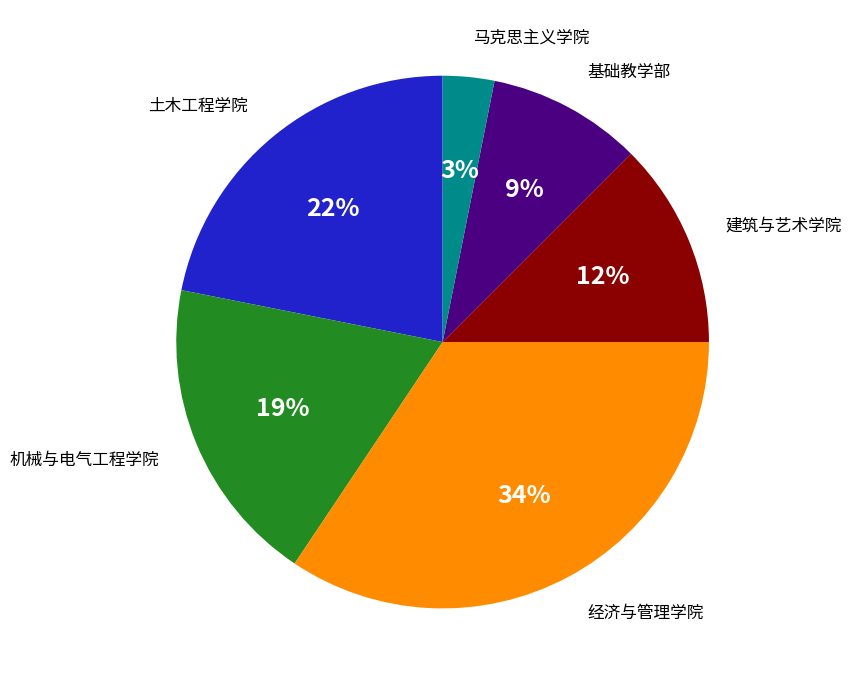

Does 马克思主义学院 represent more than half of the total?

No